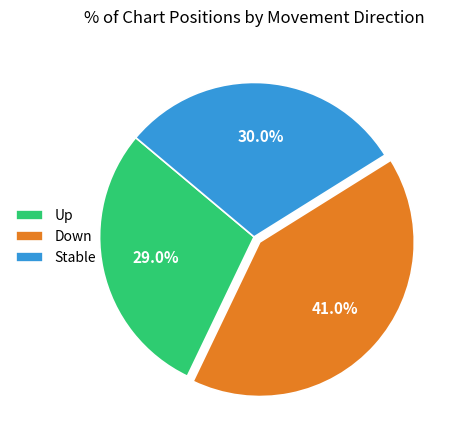

Rank the categories by value from highest to lowest.

Down, Stable, Up